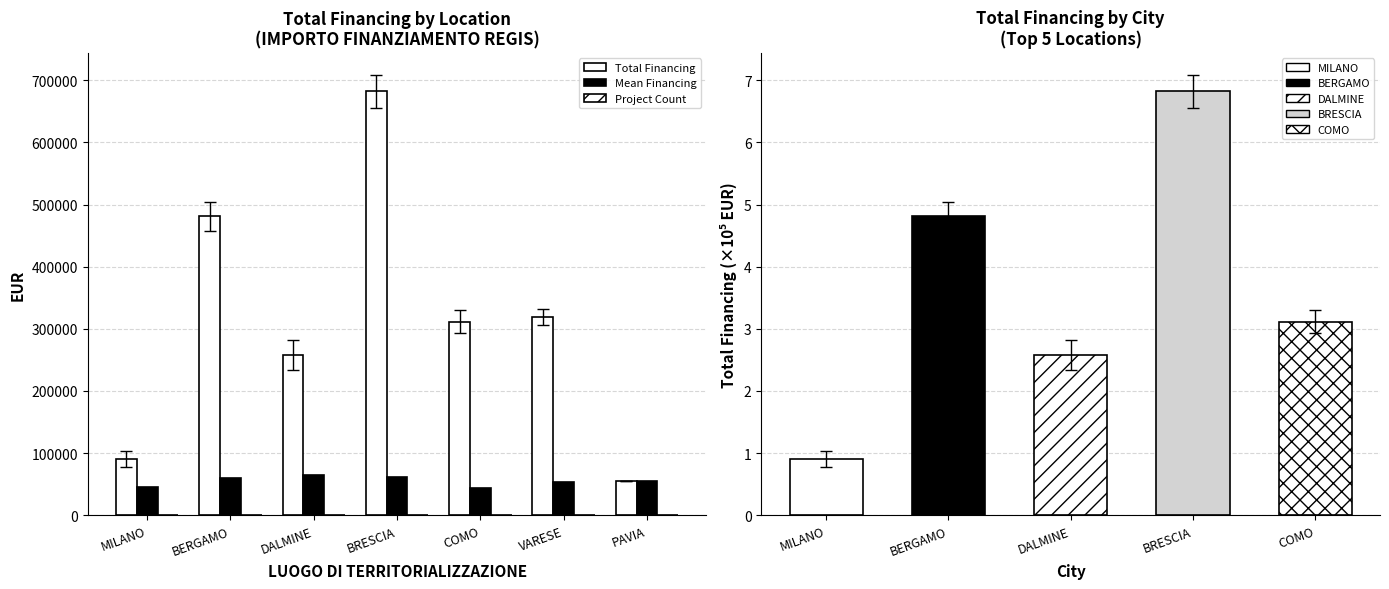

What is the label of the 1st bar from the right?

PAVIA